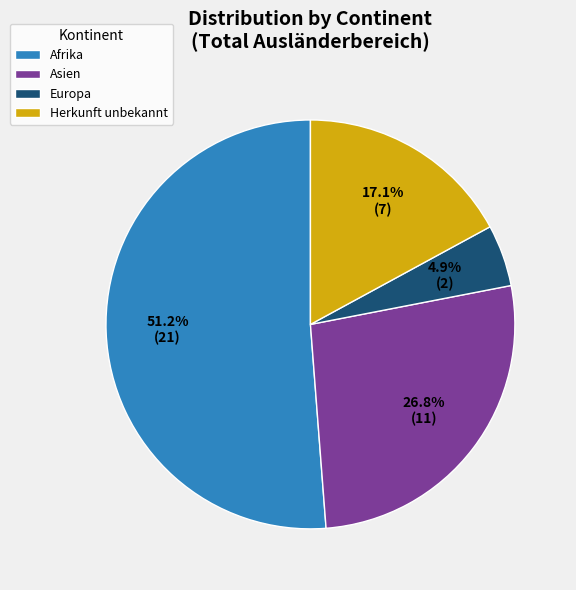

Approximately how many times larger is the value at Asien compared to Afrika?

0.5